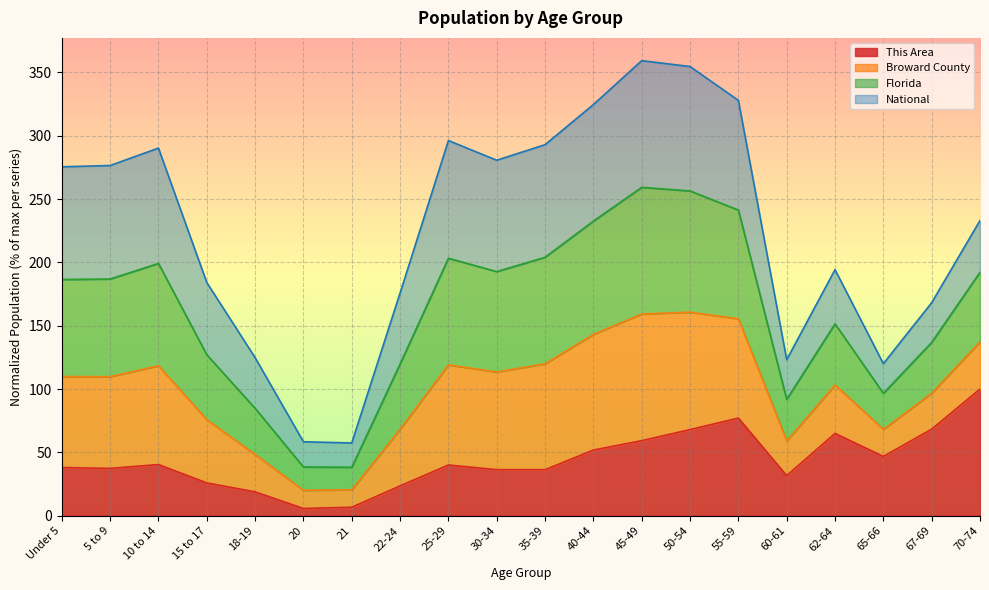

The value of Florida at 35-39 is 76.9. True or false?

False